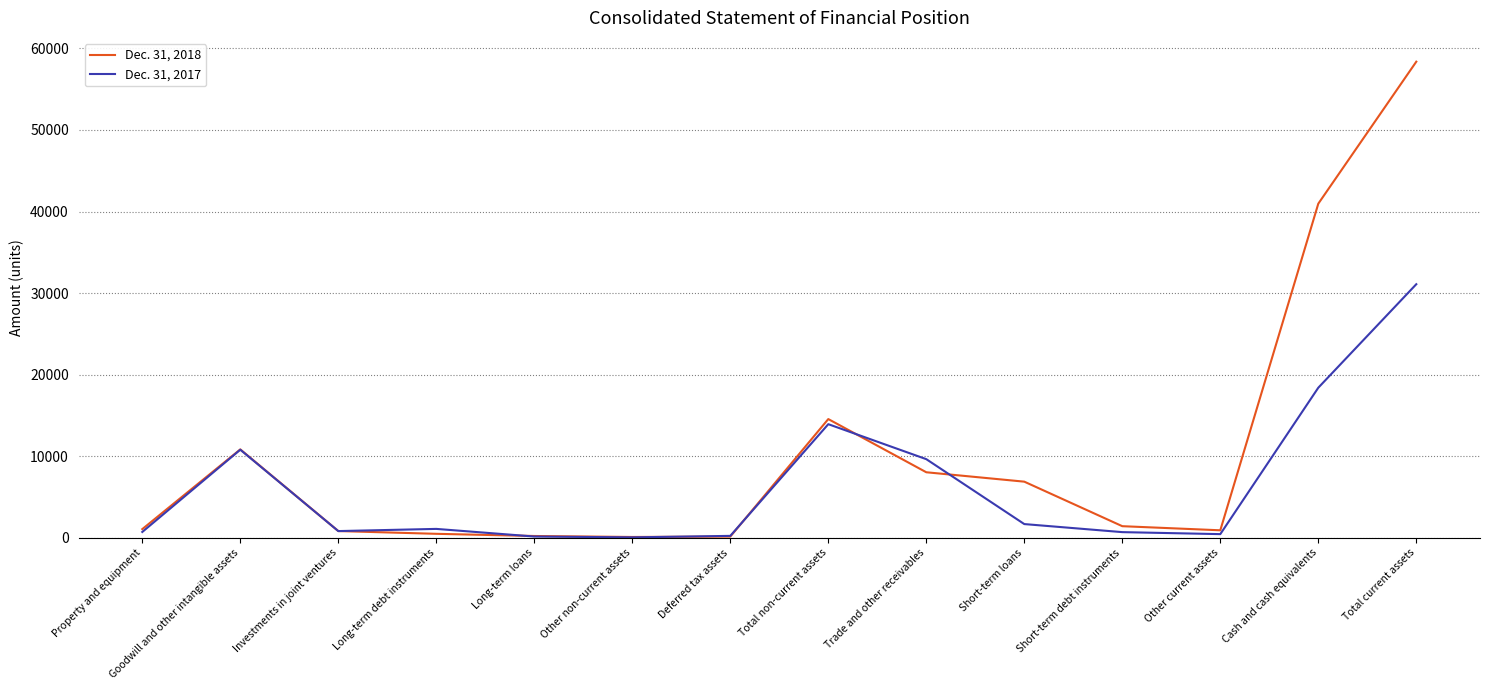

What is the greatest value displayed?

58371